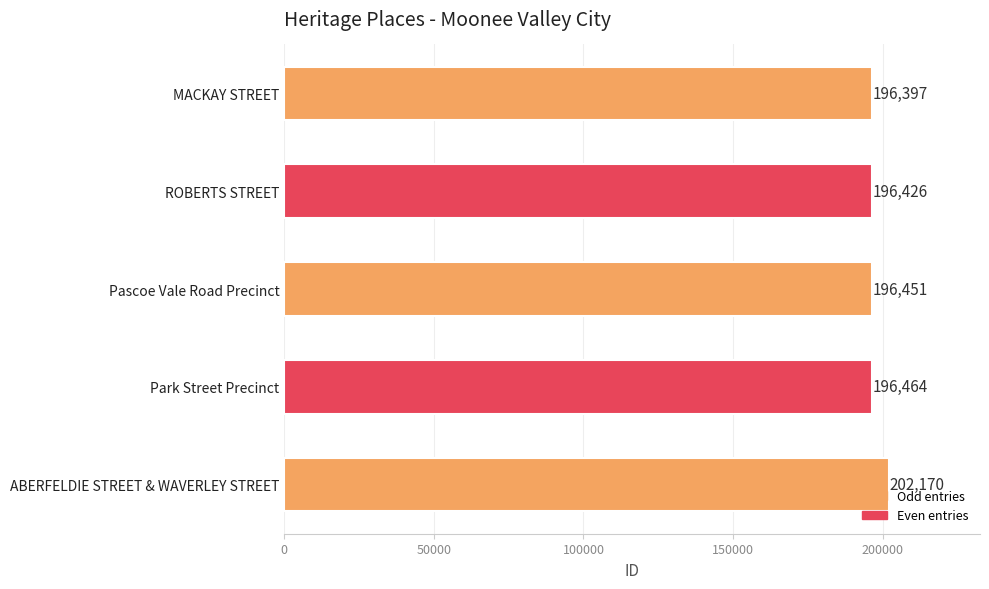

What is the difference between the maximum and minimum values?

5773